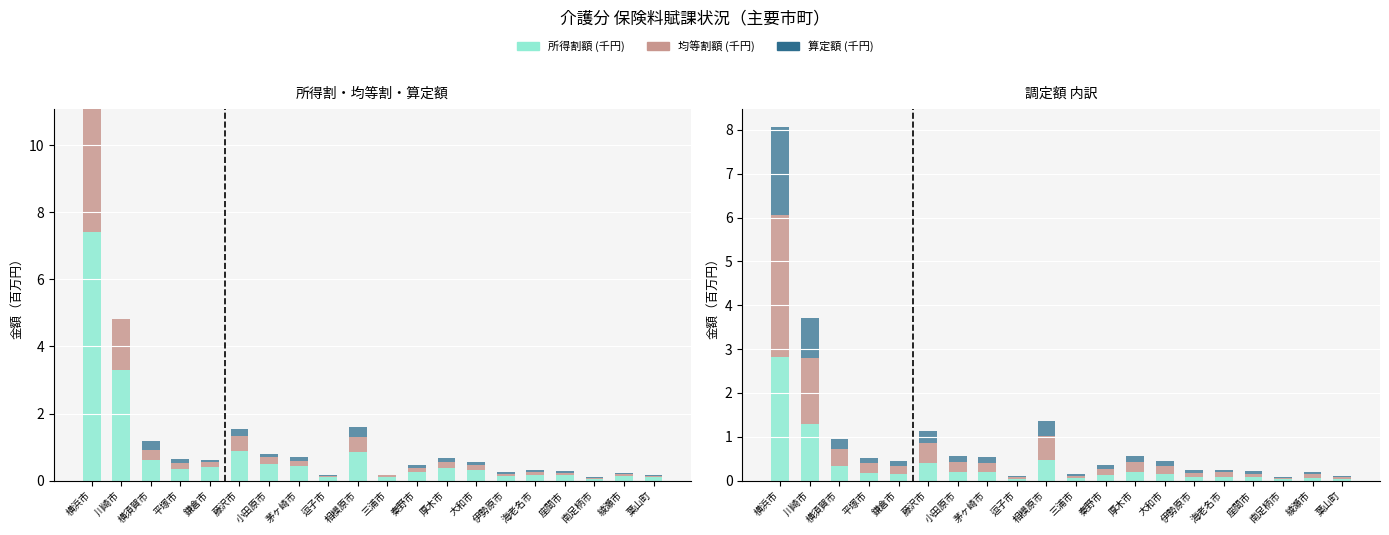

Does the chart contain any negative values?

No